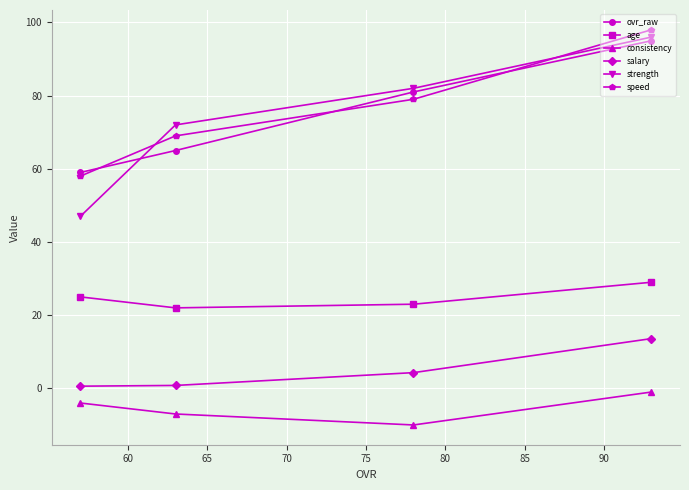

What is the smallest value displayed?

-10.0